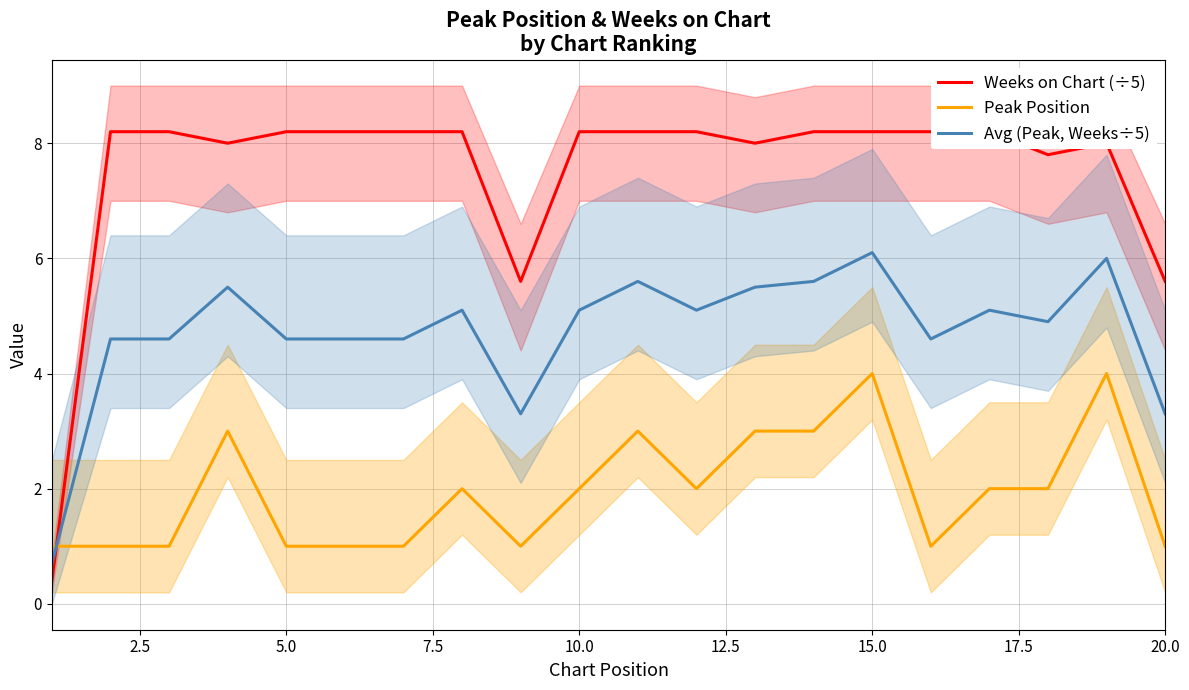

What is the highest value of the Peak Position series?

4.0